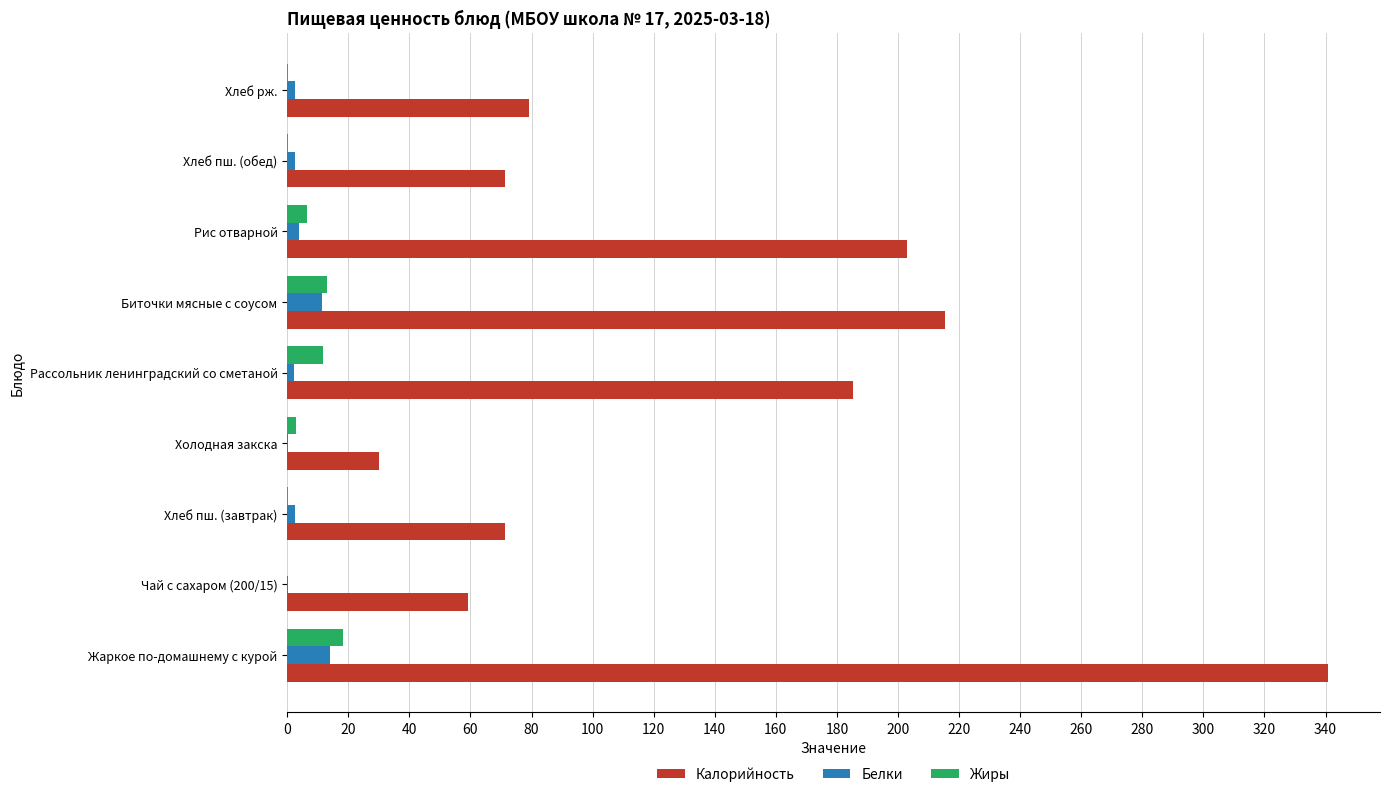

The value of Калорийность at Жаркое по-домашнему с курой is 566.6. True or false?

False